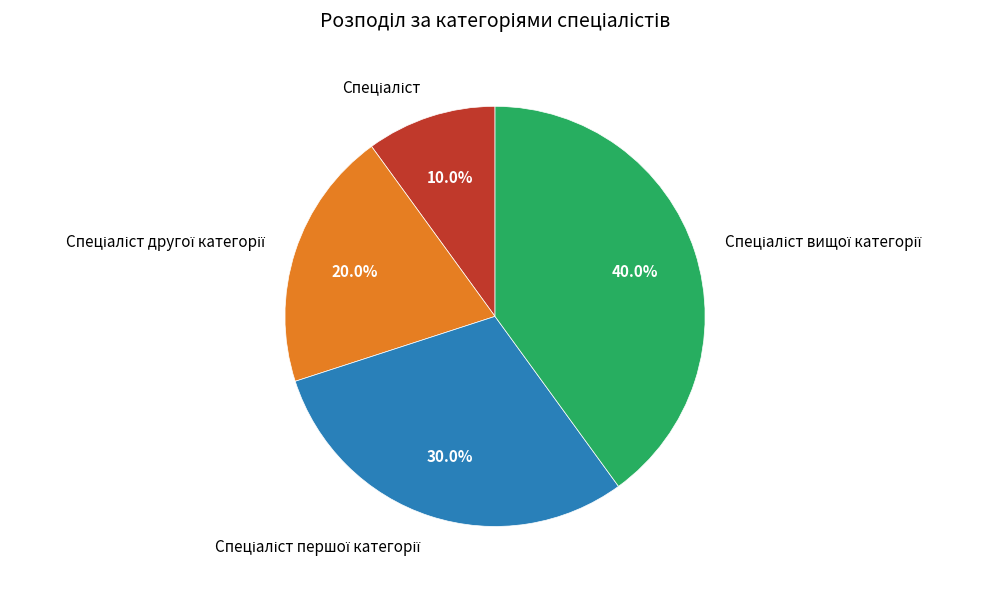

Is there a majority slice in this chart?

No